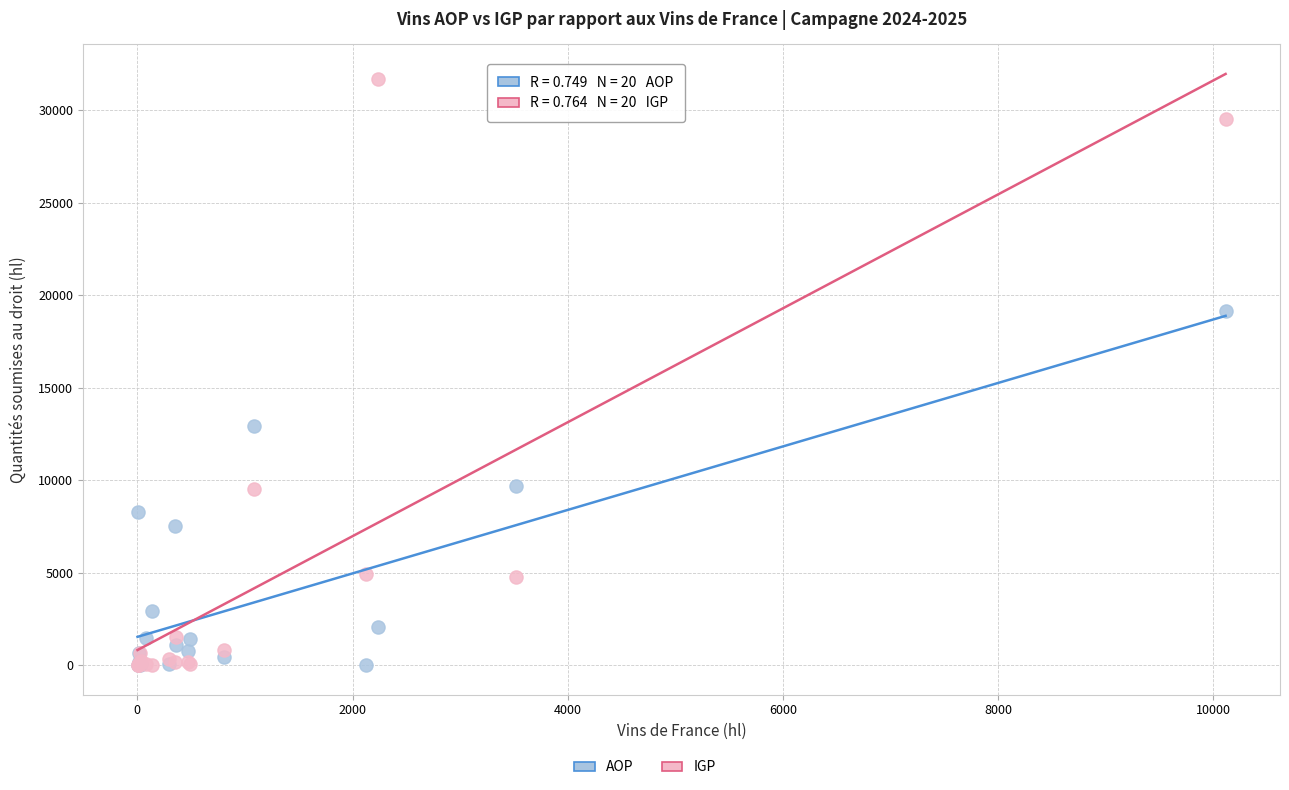

In the IGP series, what Y value is closest to 15836?

9507